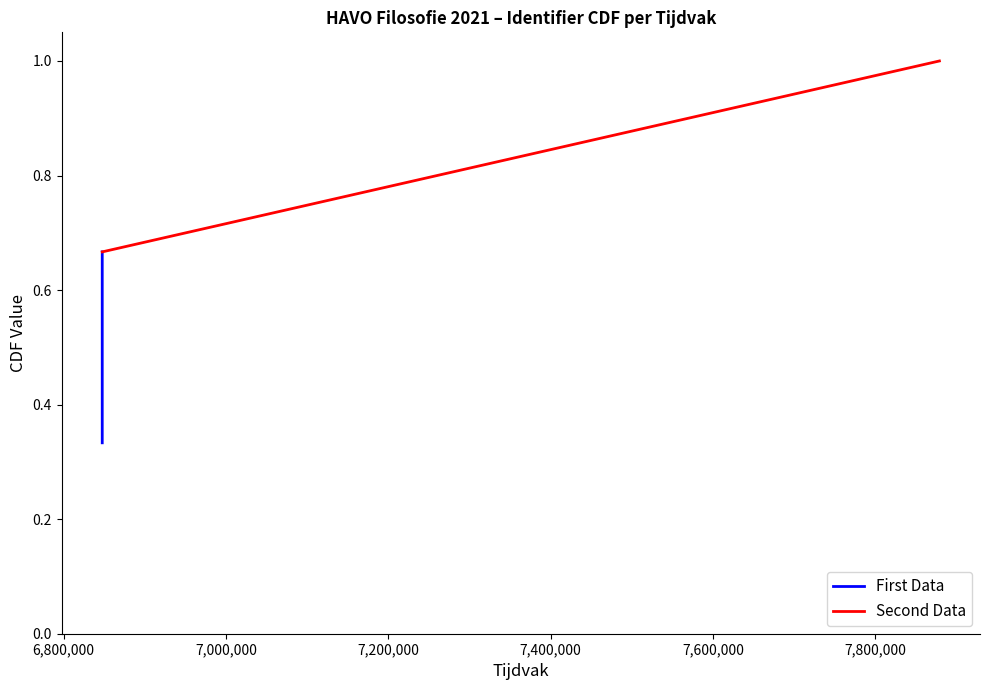

What is the sum of all First Data values?

1.0